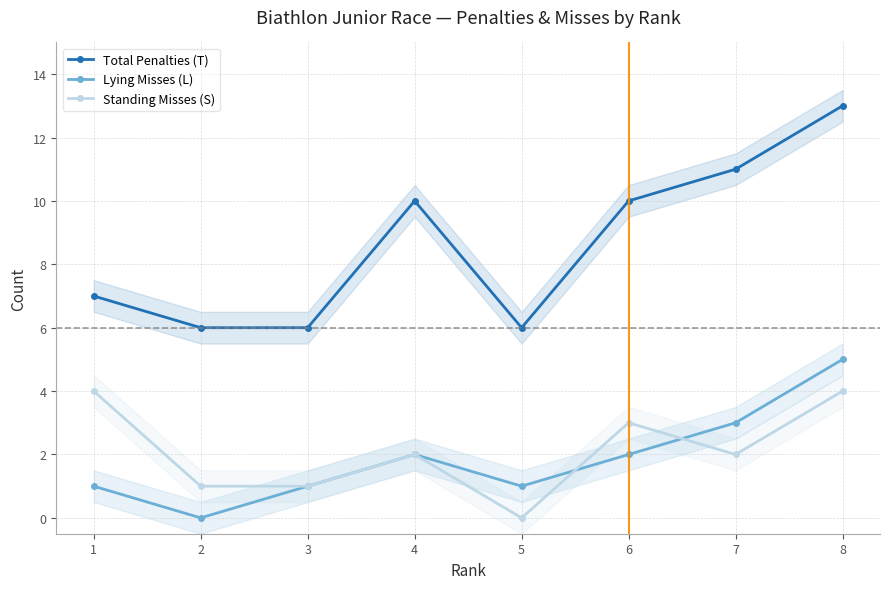

What is the difference between the maximum and minimum values in the Standing Misses (S) series?

4